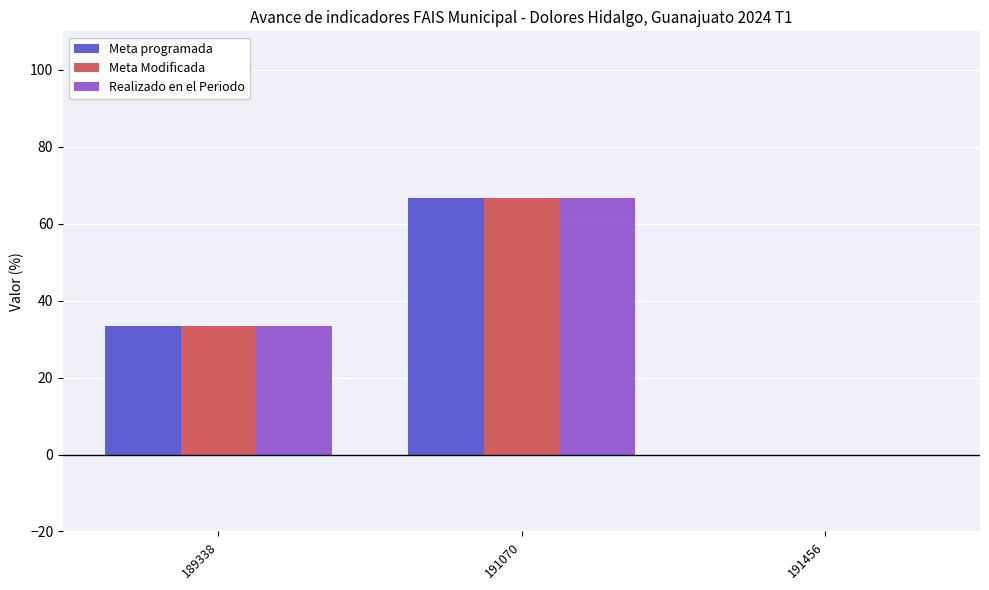

The Meta programada series shows 108.3 at 191070. True or false?

False